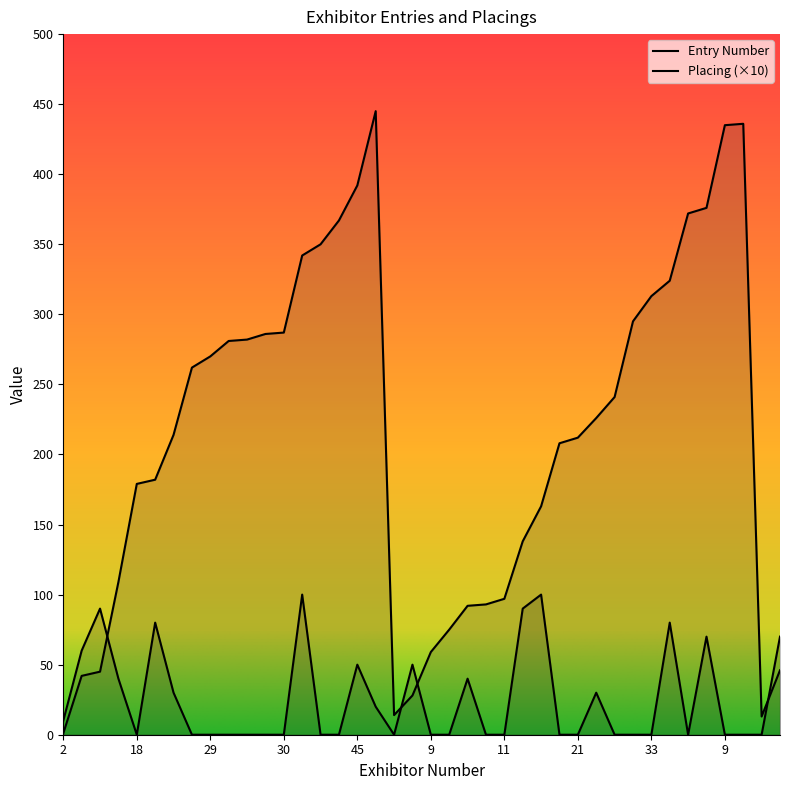

What is the spread (max minus min) of values at 17?

63